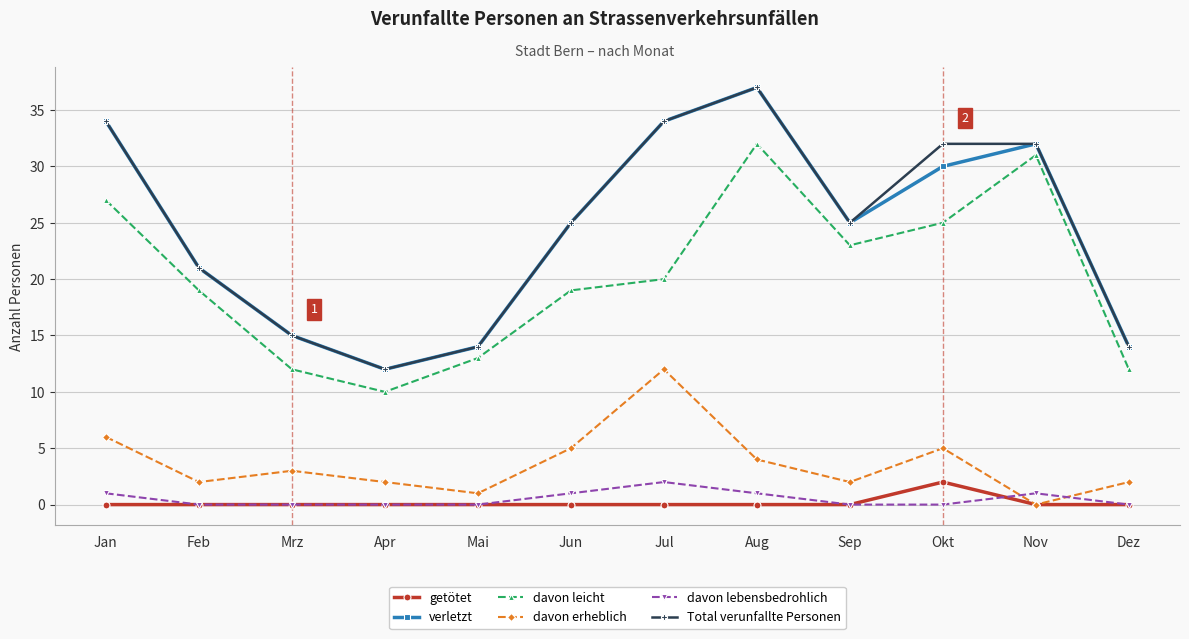

True or false: Total verunfallte Personen and getötet cross at least once.

False